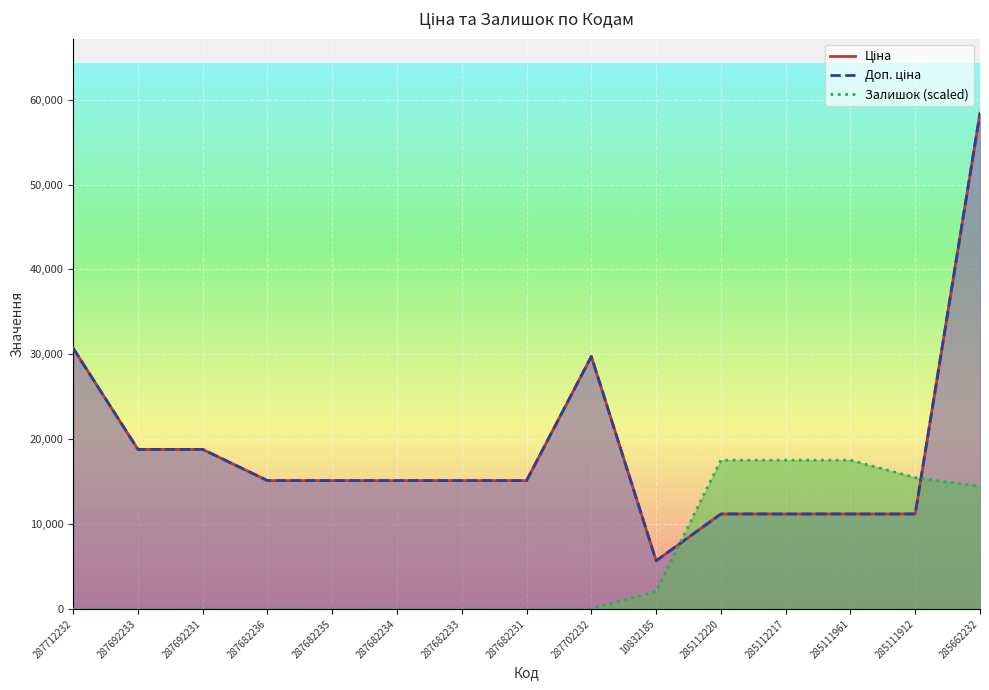

In Доп. ціна, how many points are lower than both neighbors (excluding endpoints)?

1